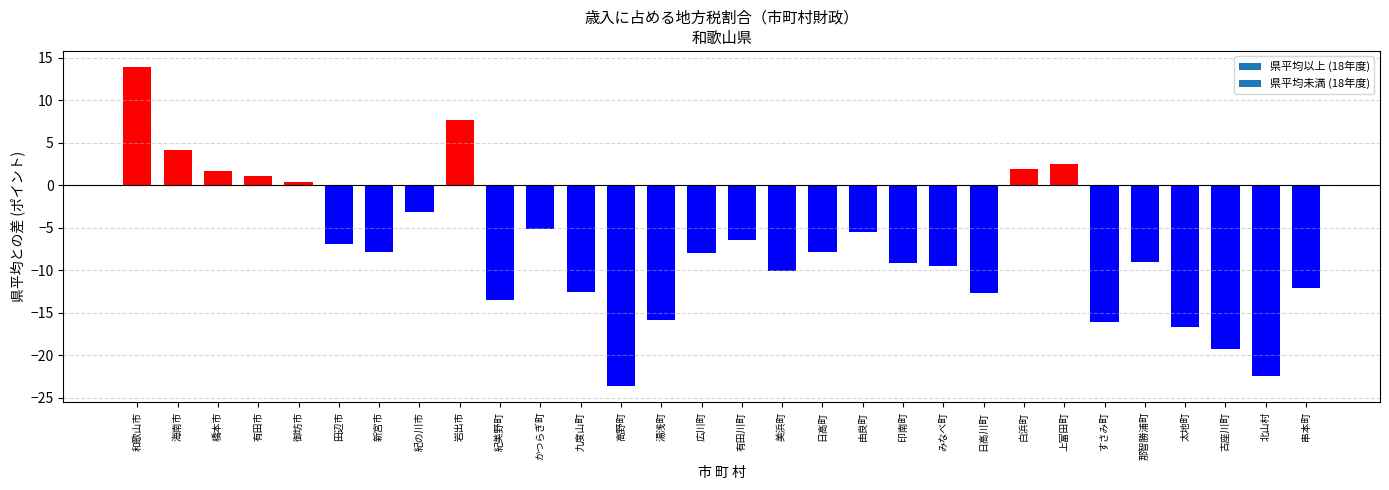

Does the chart contain stacked bars?

No